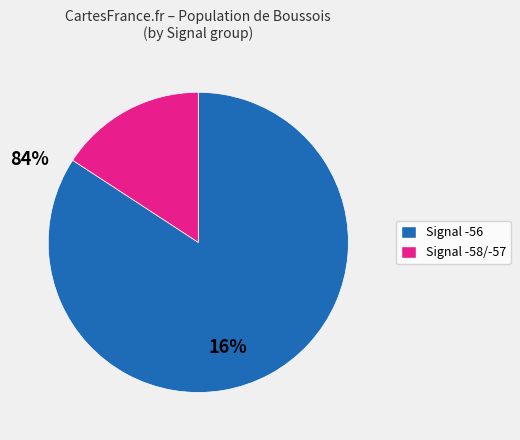

Is there any slice that represents more than half of the pie?

Yes